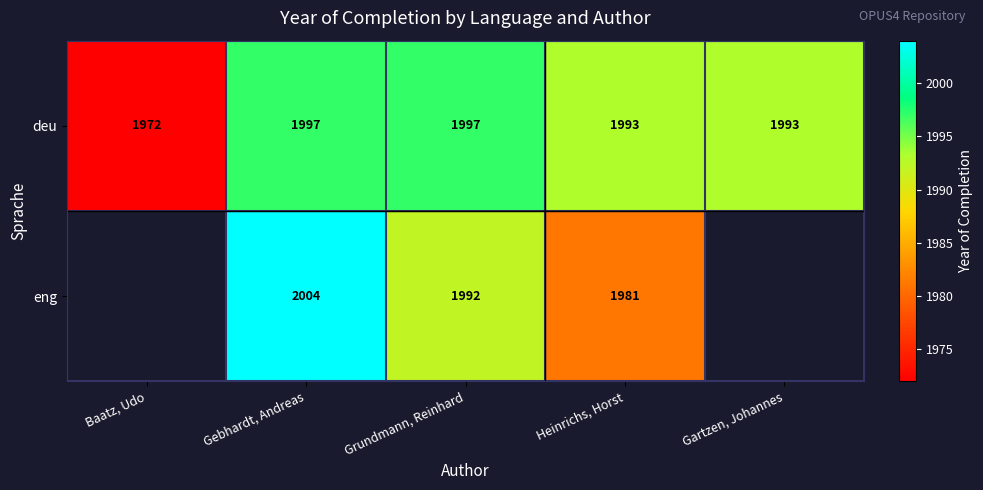

What is the difference between the highest and lowest values at Heinrichs, Horst?

12